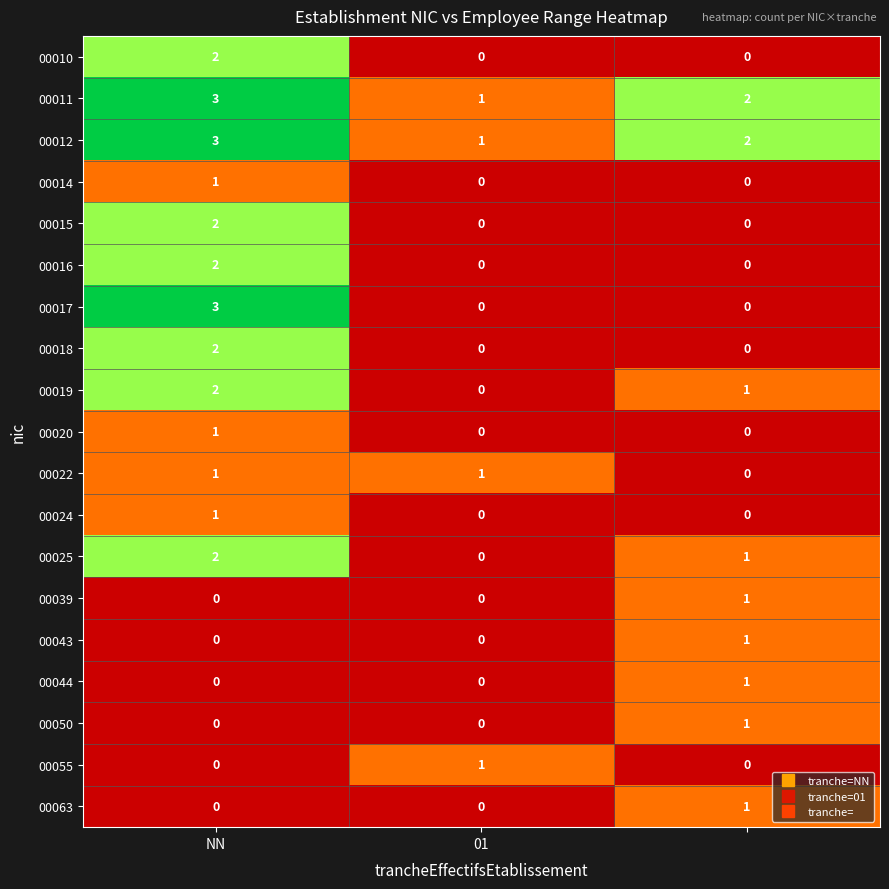

Which series has the largest range (max minus min)?

00017